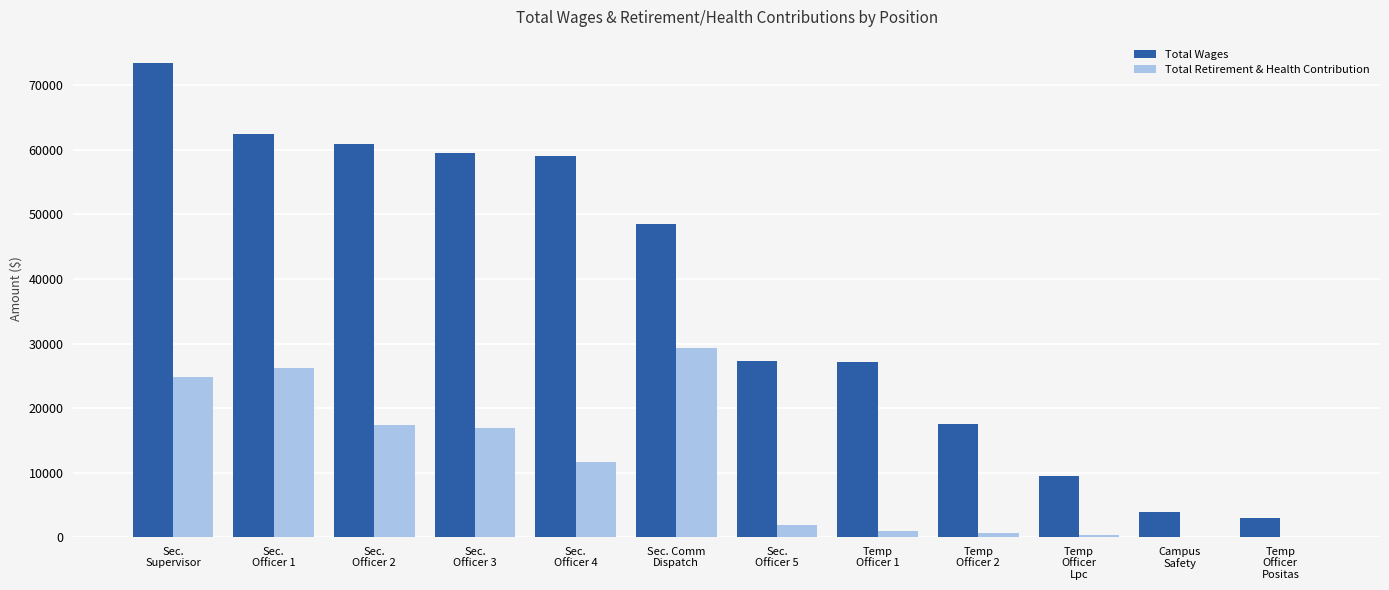

What is the sum of all Total Retirement & Health Contribution values?

130220